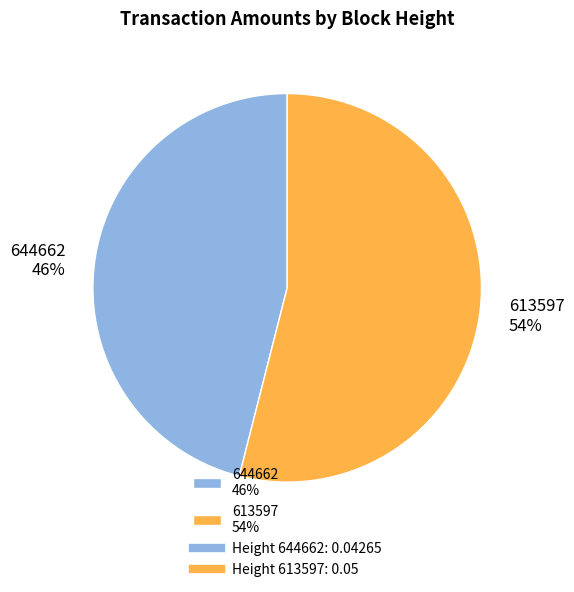

Count the number of slices in the pie.

2